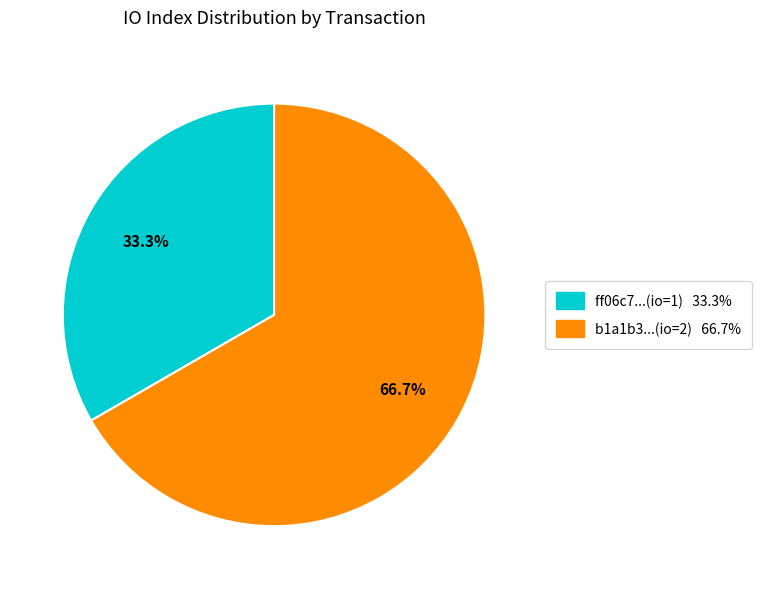

Which has a higher value, ff06c7...(io=1) 33.3% or b1a1b3...(io=2) 66.7%?

b1a1b3...(io=2) 66.7%